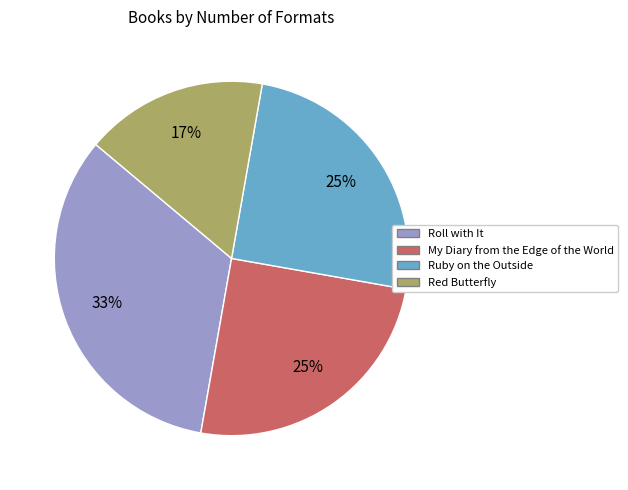

To the nearest percent, what is the difference between the Roll with It and Ruby on the Outside slice percentages?

8%